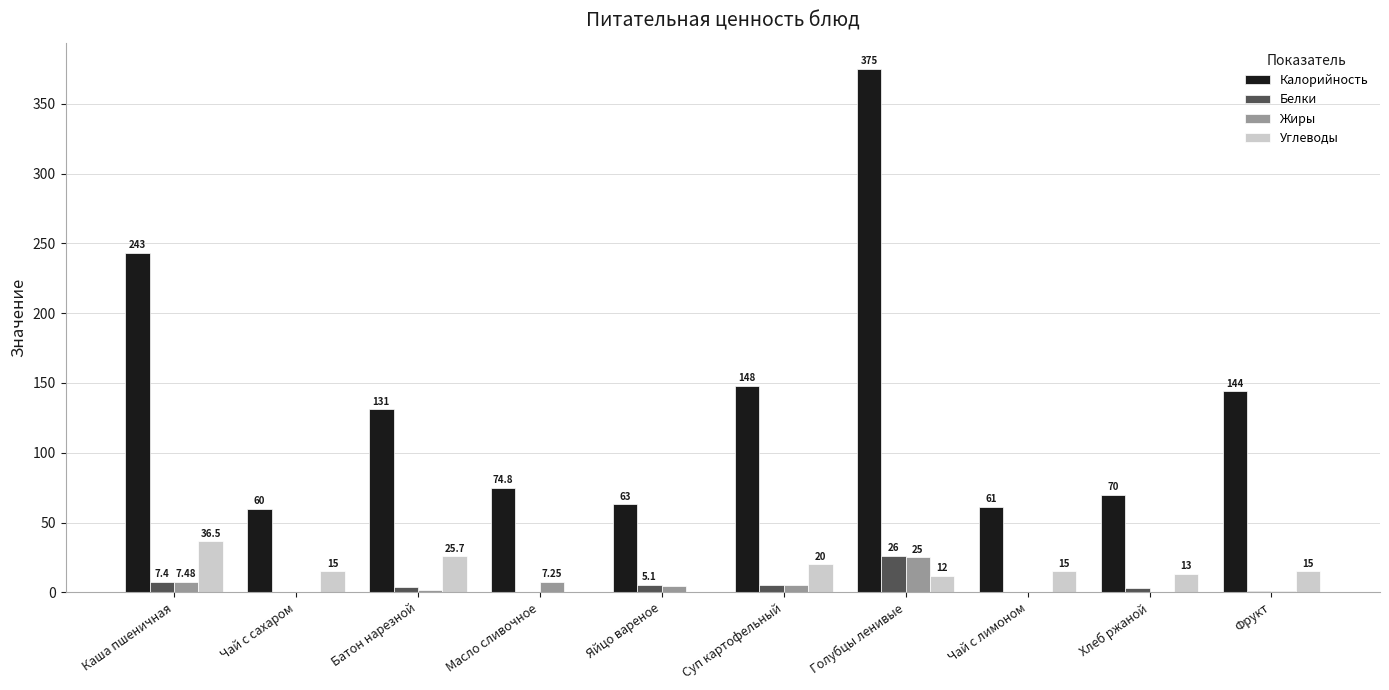

Which category has the highest value in the Жиры series?

Голубцы ленивые